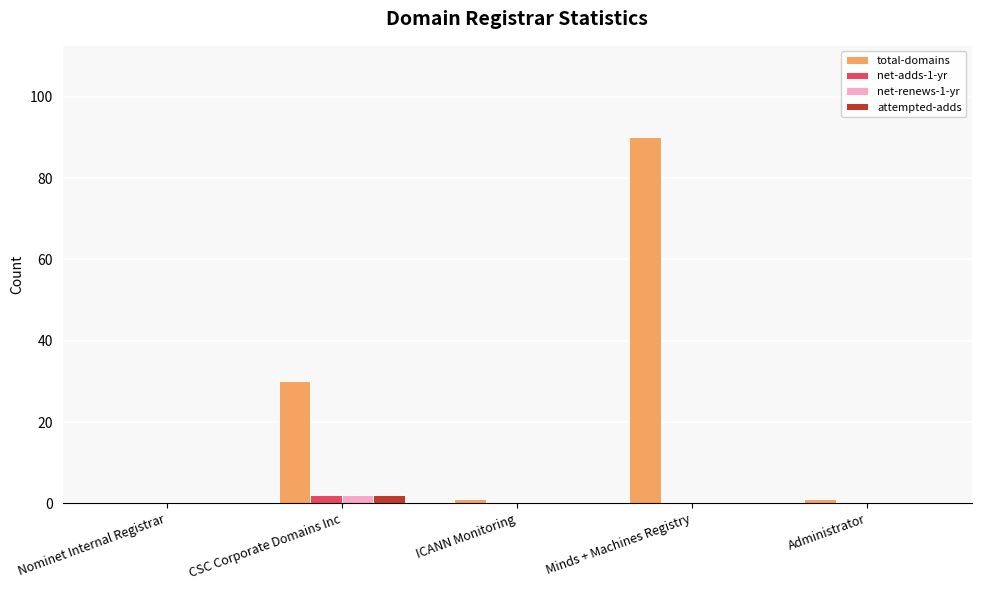

What are all the series names shown in the legend?

total-domains, net-adds-1-yr, net-renews-1-yr, attempted-adds